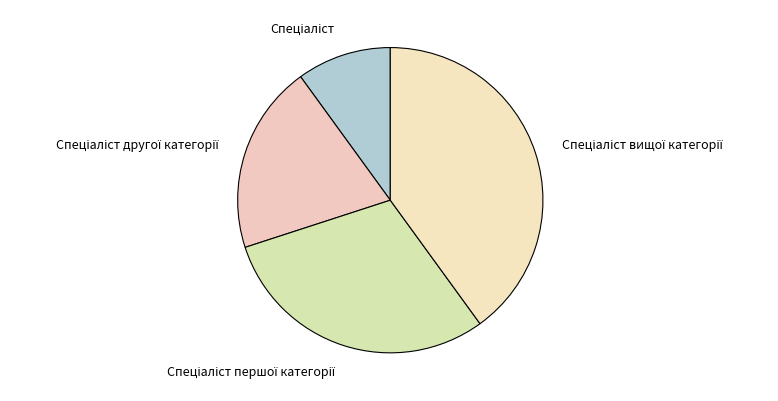

Is there a majority slice in this chart?

No